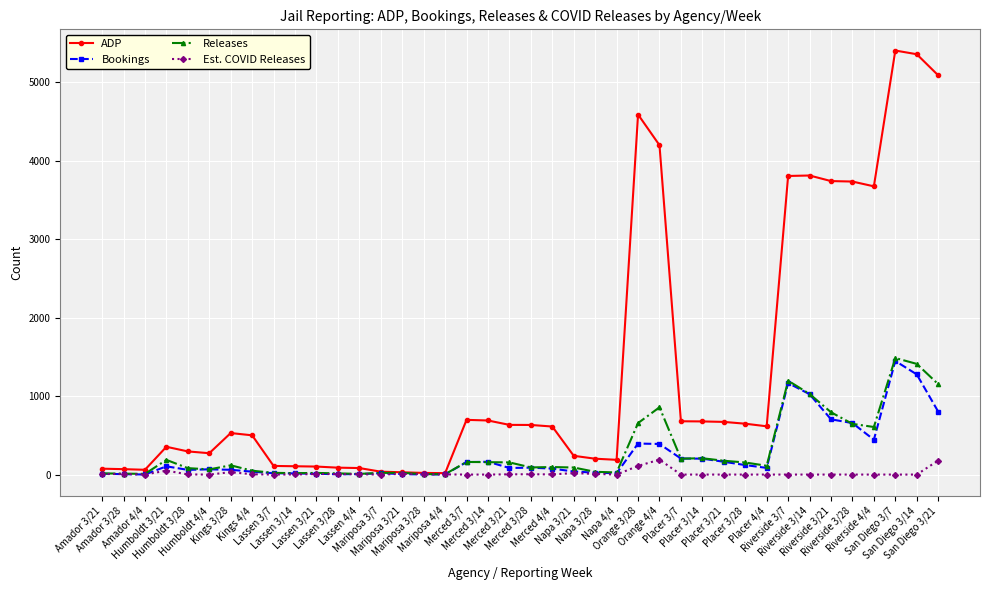

What is the difference between the second highest and second lowest values in the ADP series?

5334